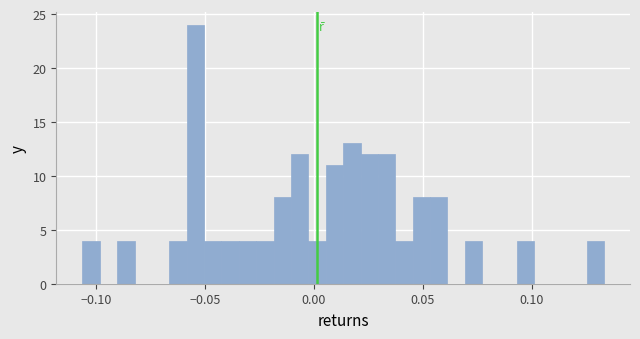

Read against the x-axis, roughly where is the centre of the tallest bar?

-0.055